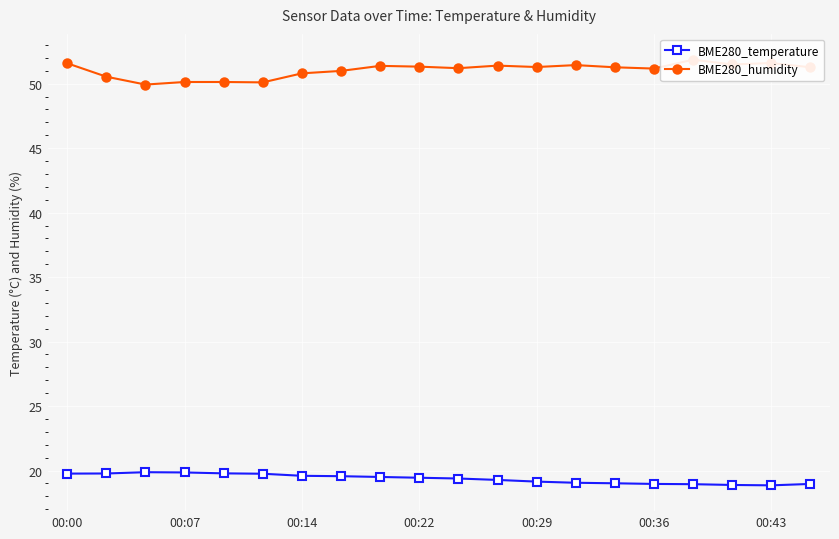

Rank the series by their maximum value, from lowest to highest.

BME280_temperature, BME280_humidity